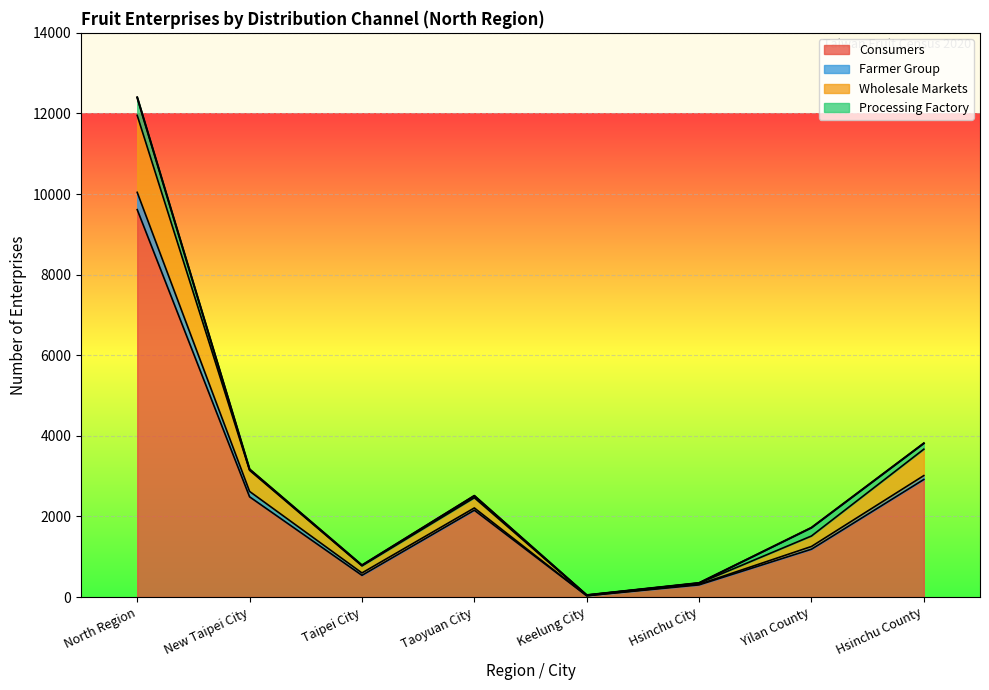

What is the maximum value for Consumers?

9613